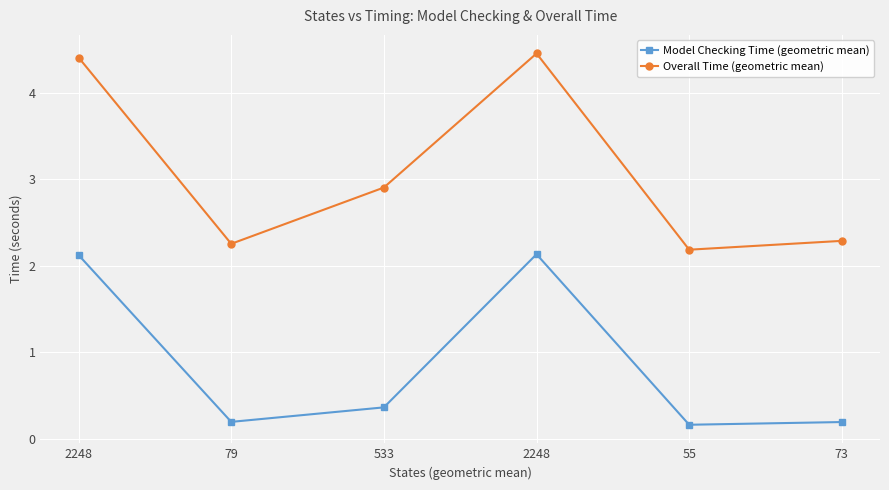

How many data points does each series have?

6